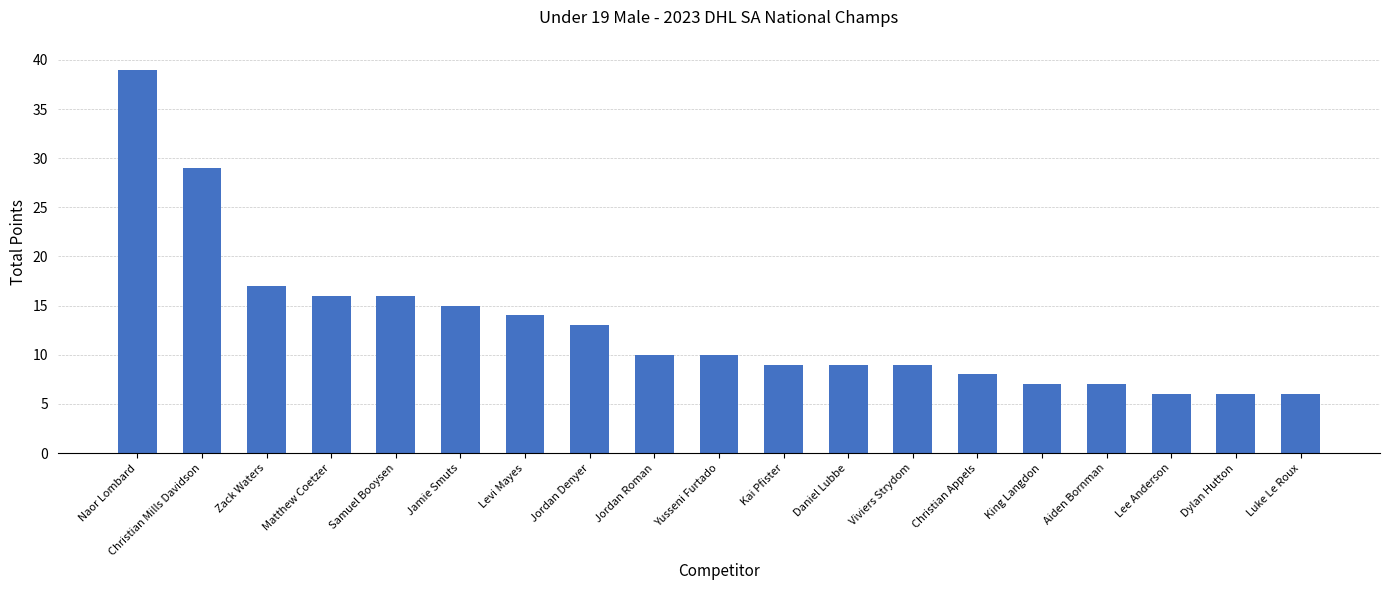

What is the label of the 1st bar from the right?

Luke Le Roux